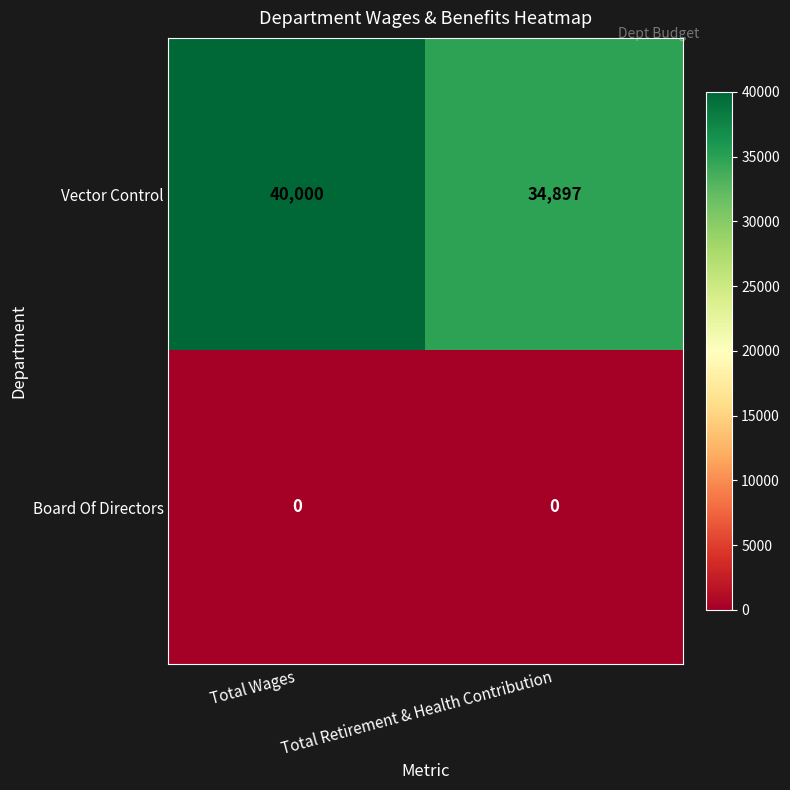

At which label is Vector Control closest to 37448?

Total Retirement & Health Contribution